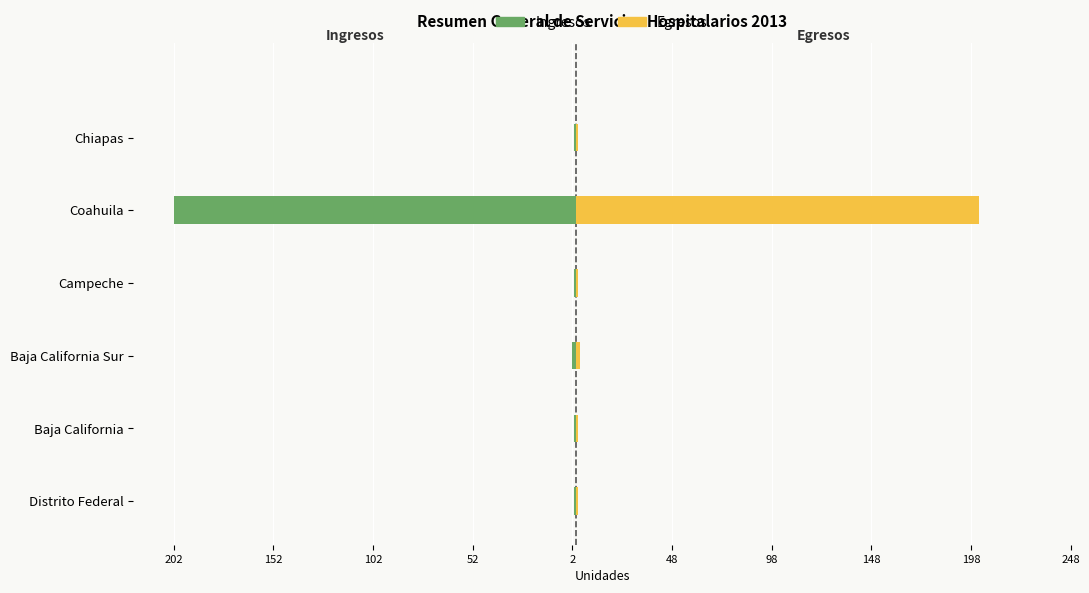

At Campeche, list the series in order from largest to smallest.

Egresos, Ingresos